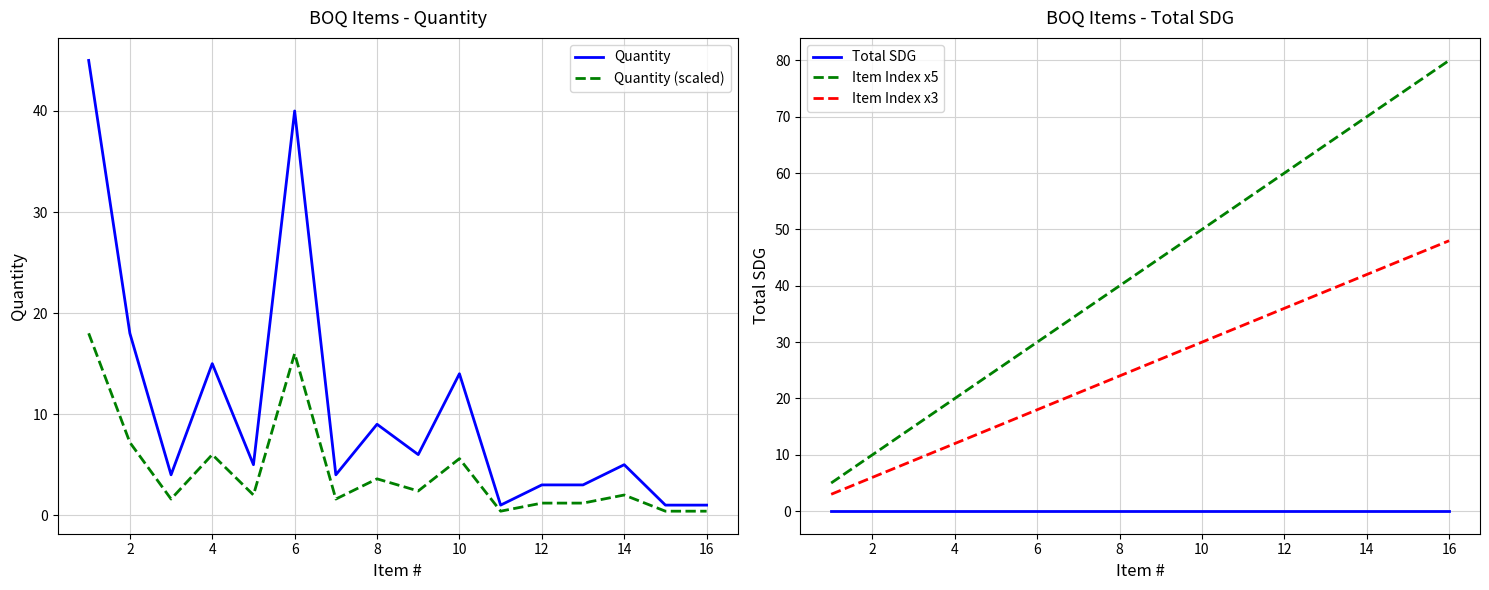

True or false: Quantity and Total SDG cross at least once.

False